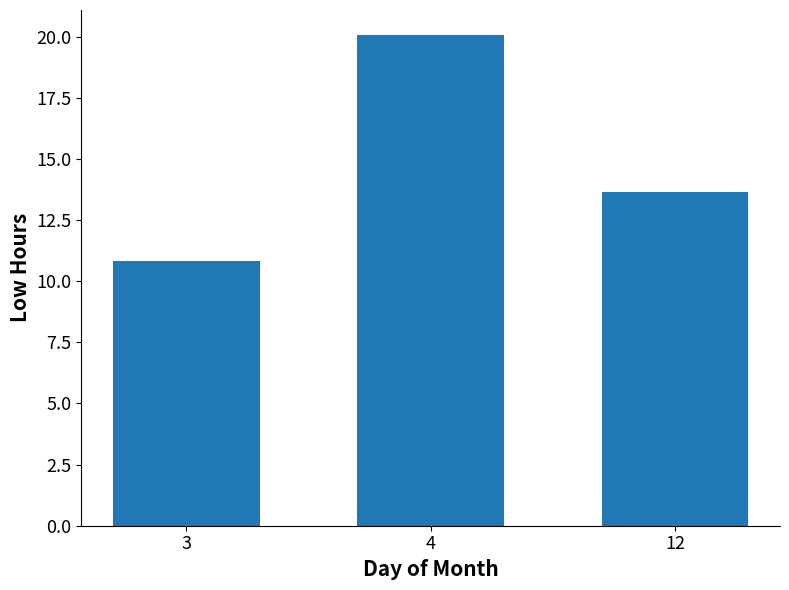

Rank the categories by value from highest to lowest.

4, 12, 3